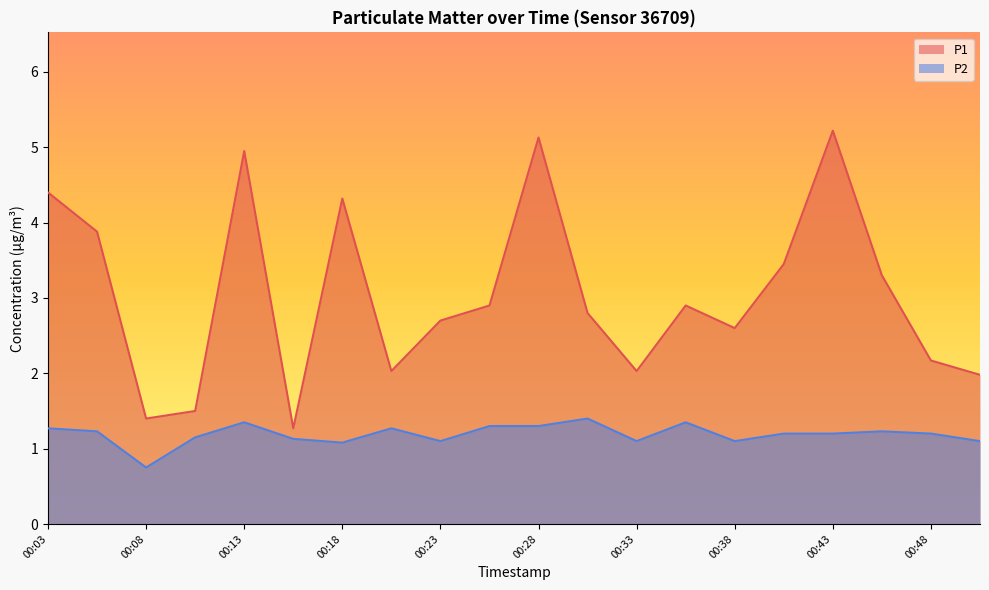

Which category has the highest value in the P1 series?

00:43